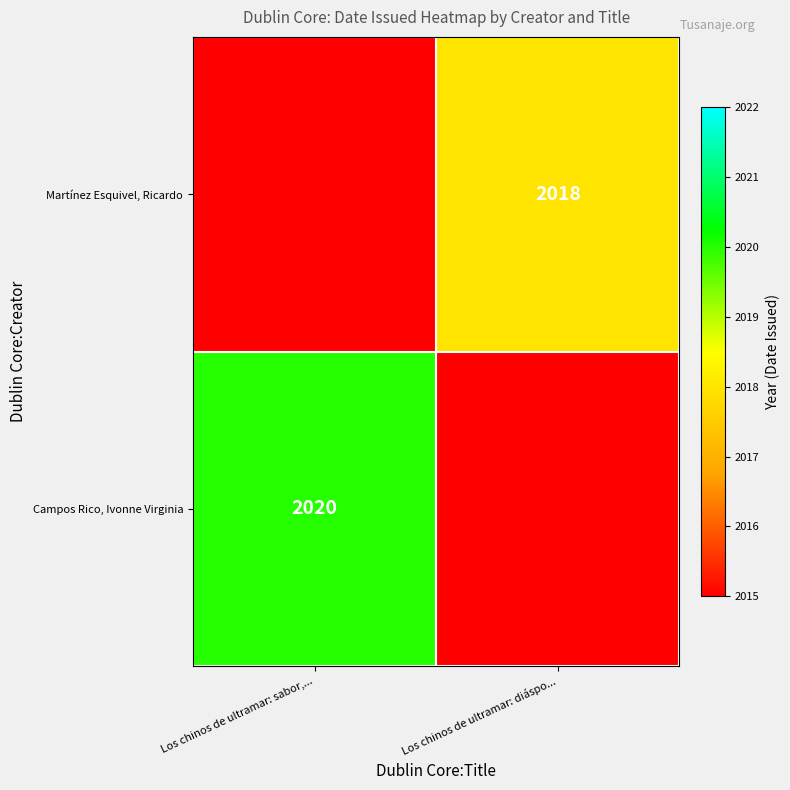

Is it true that Campos Rico, Ivonne Virginia equals 816 at 0?

False